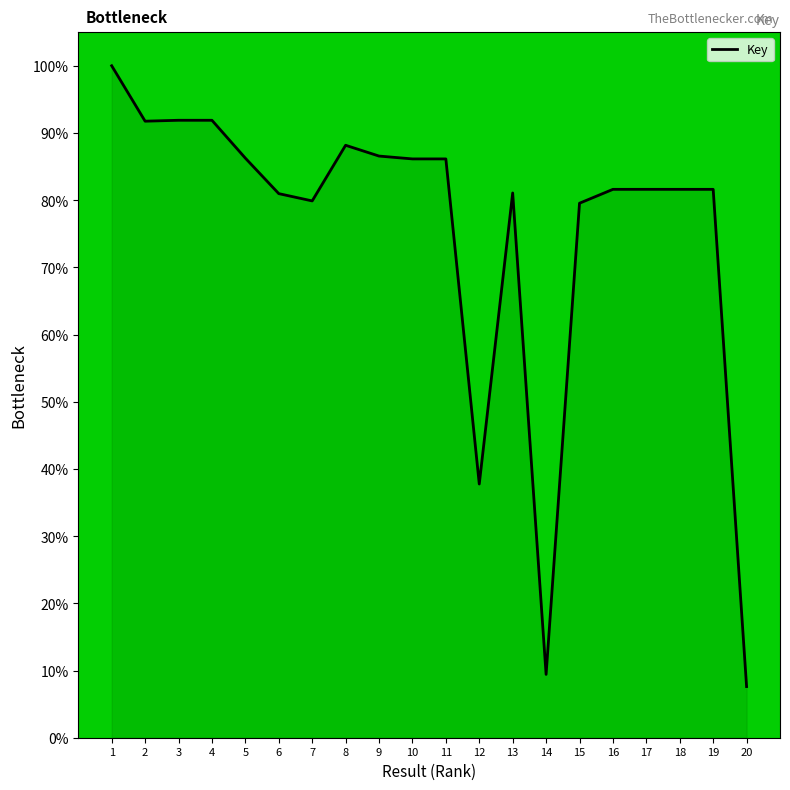

What is the maximum value shown in the chart?

100.0